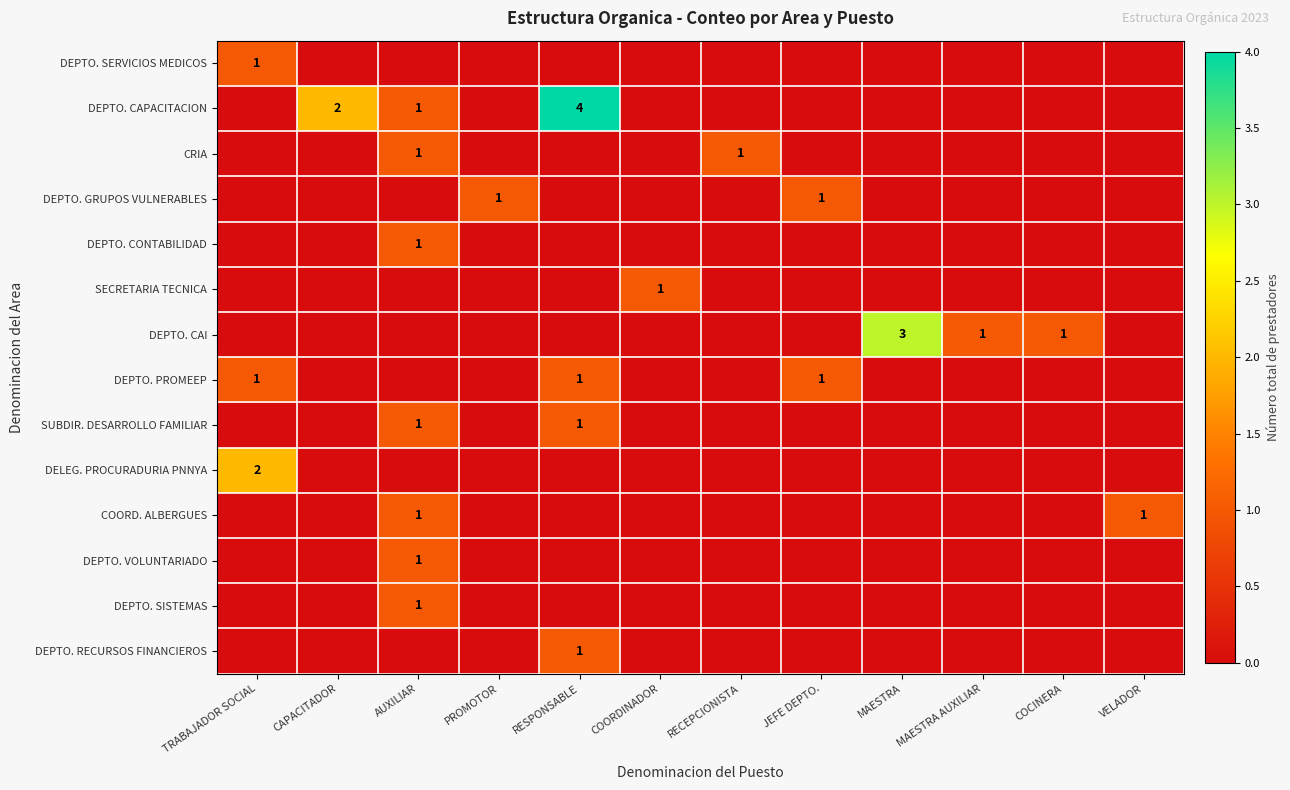

At how many categories does at least one series exceed 2?

2